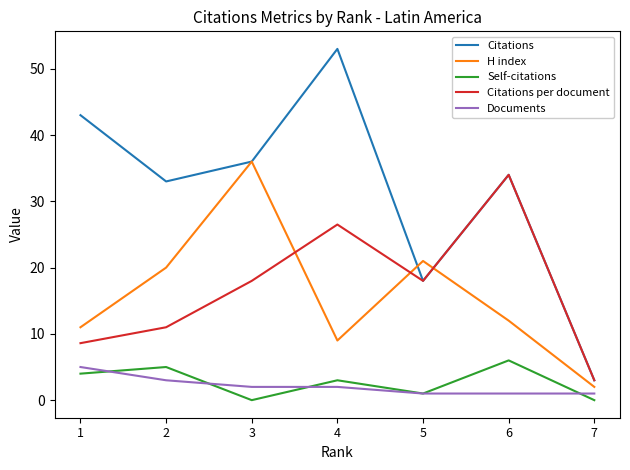

The value of Citations at 1 is 71.8. True or false?

False